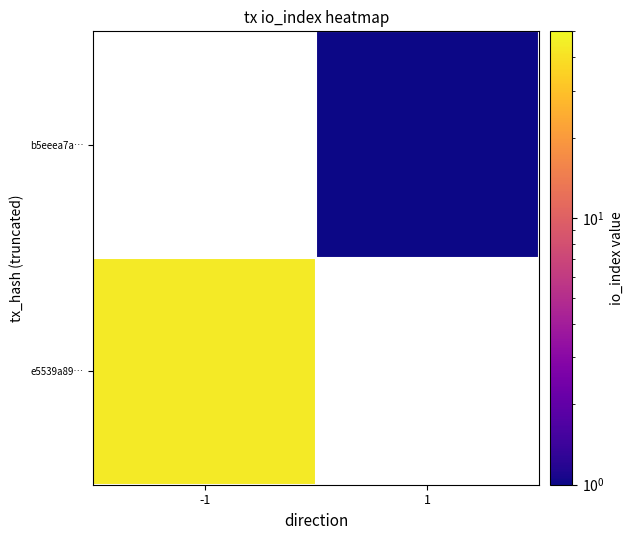

At which label is e5539a89… closest to 44?

-1